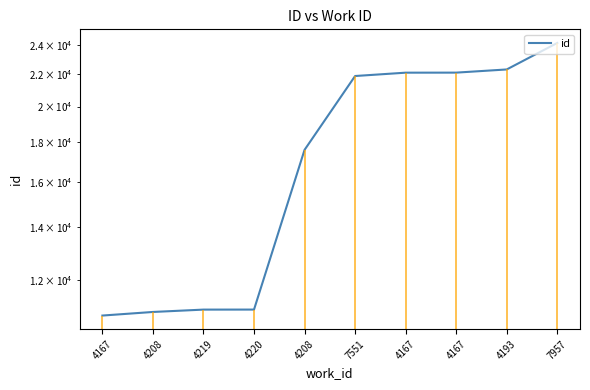

What is the difference between the values at 4208 and 4208?

6691